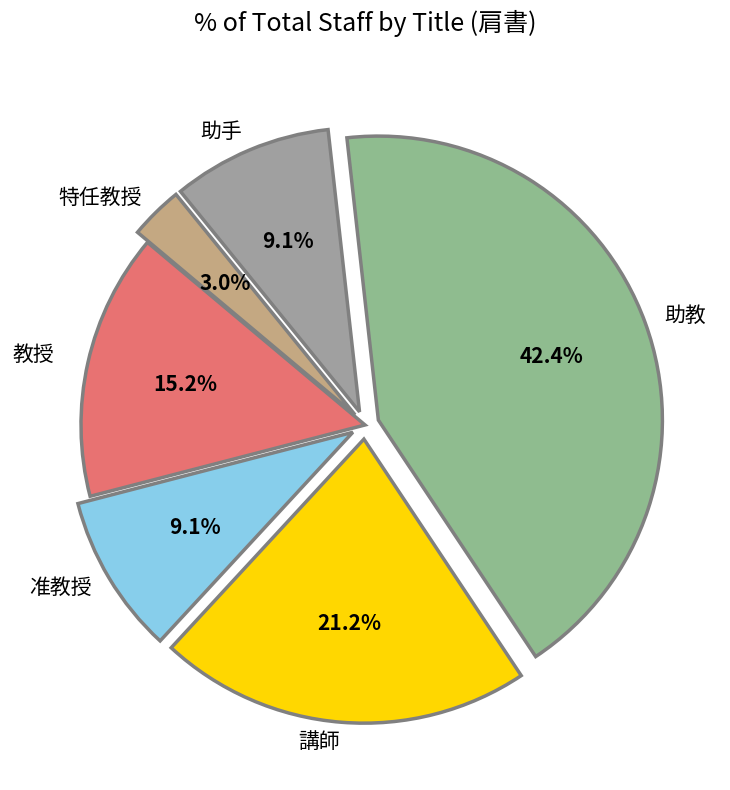

To the nearest percent, what is the average slice percentage?

17%